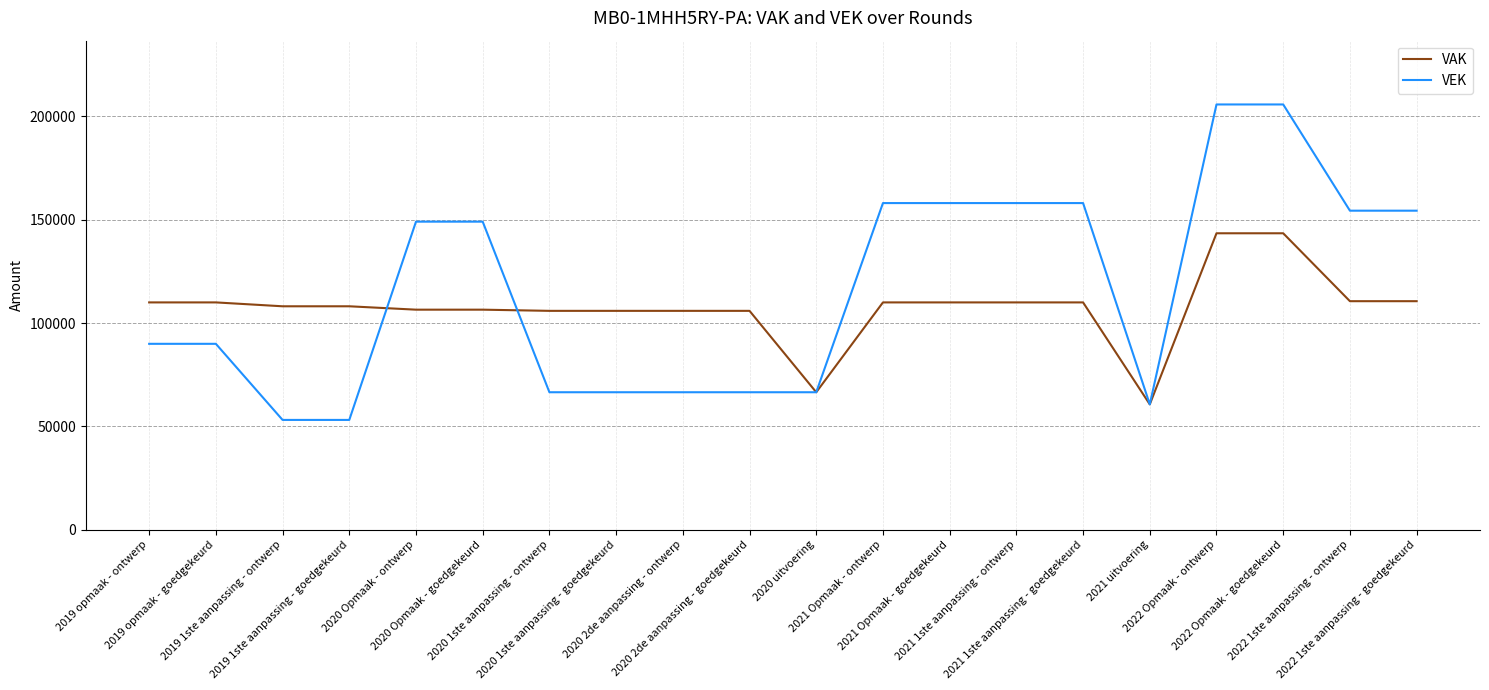

The value of VEK at 2021 Opmaak - goedgekeurd is 254951. True or false?

False